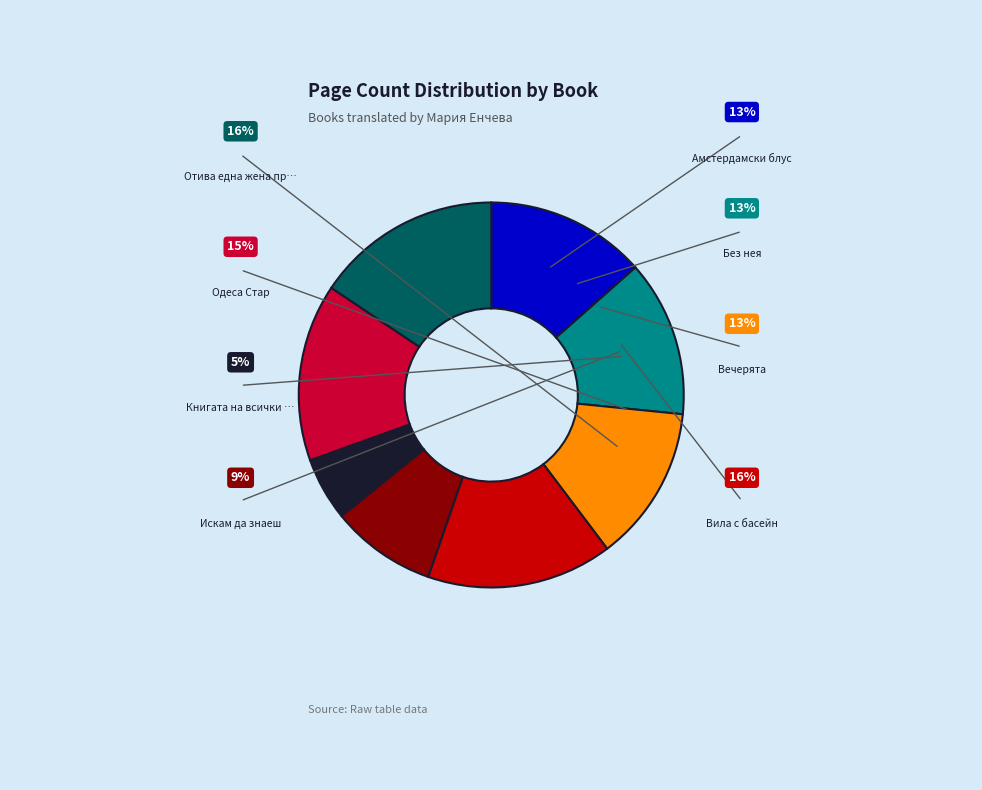

What portion of the pie excludes 10325?

94.7%